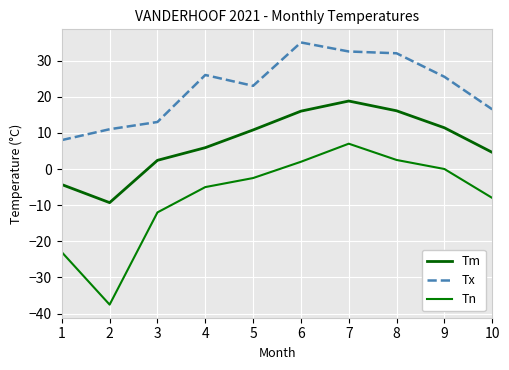

Which category has the lowest value in the Tm series?

2